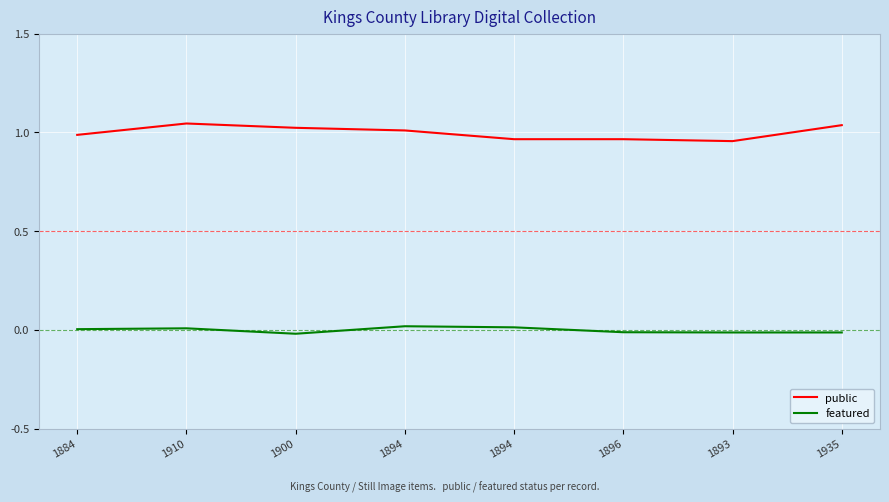

Which category has the highest value in the featured series?

1894